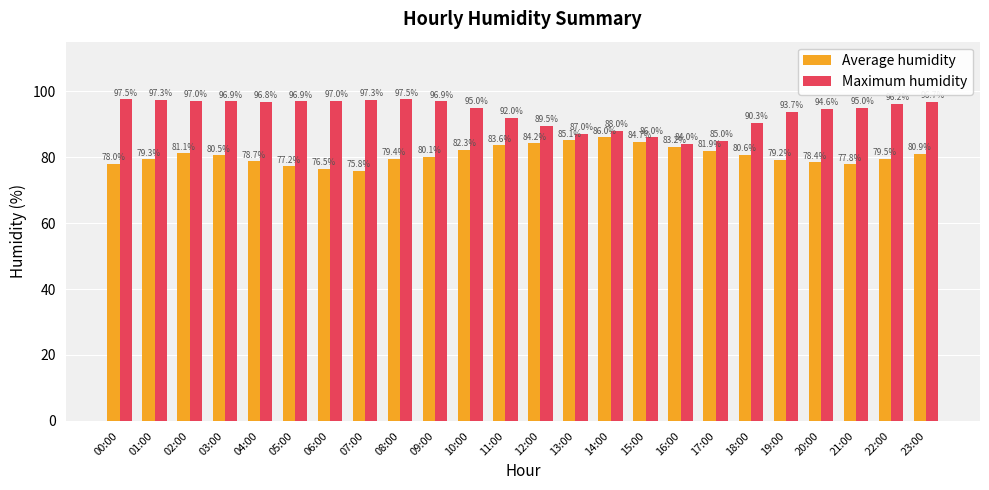

Rank the series at 13:00 from highest to lowest value.

Maximum humidity, Average humidity